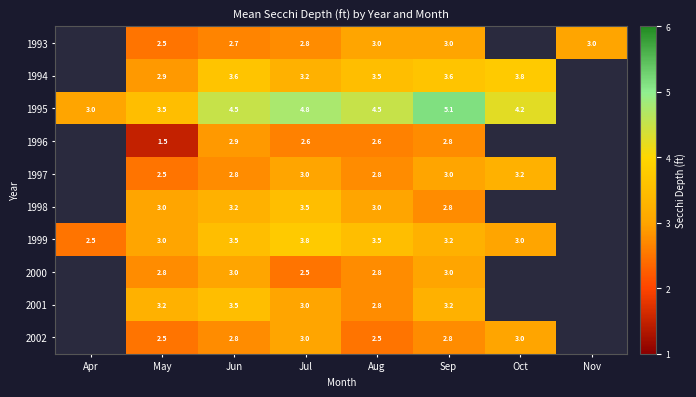

What is the sum of the 1999 values at Jun and May?

6.5